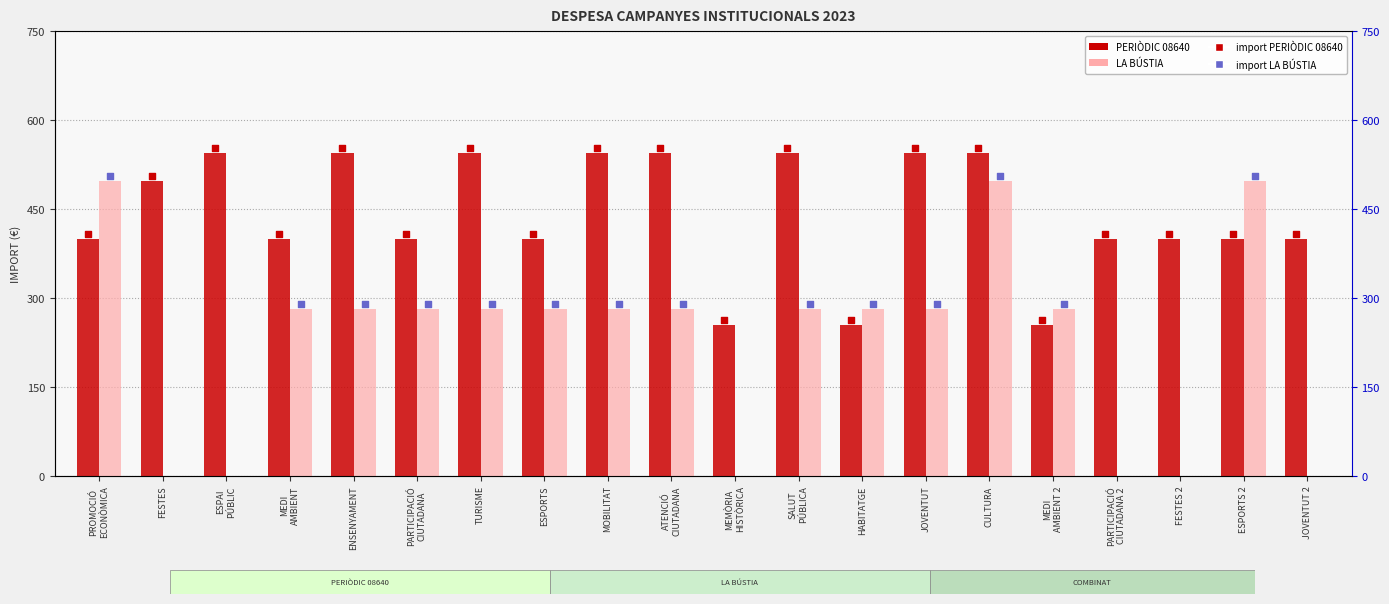

What are all the series names shown in the legend?

PERIÒDIC 08640, LA BÚSTIA